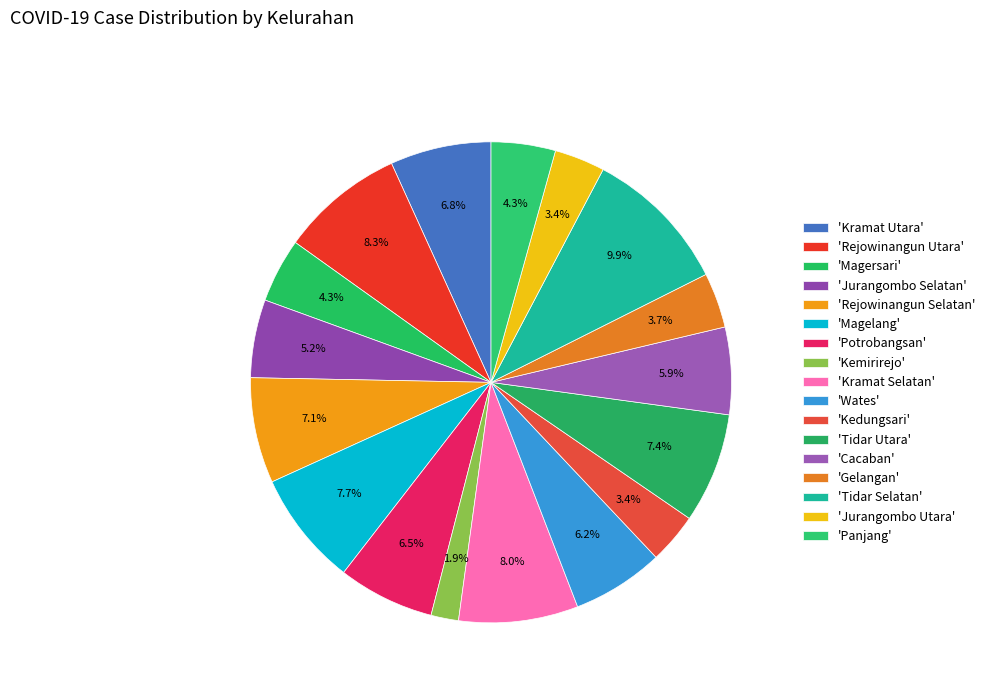

Which category has the smallest portion of the pie?

Kemirirejo